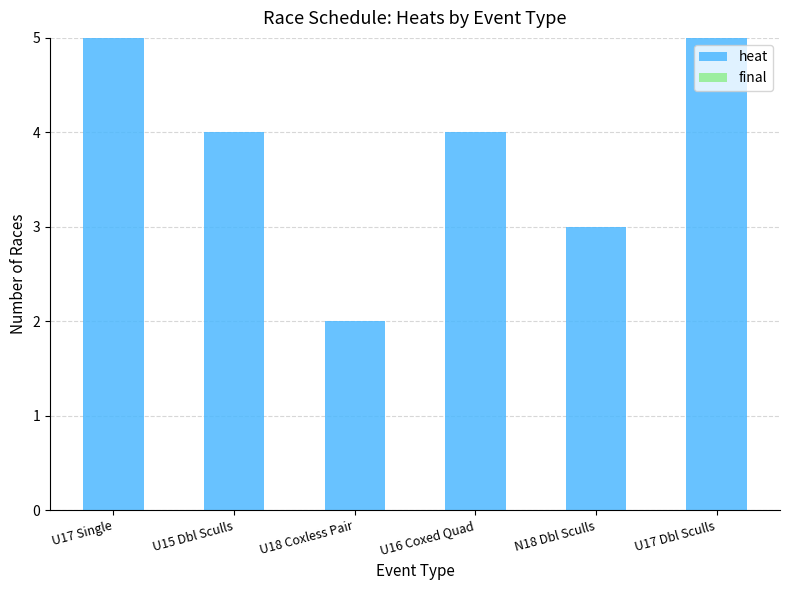

What is the label of the 3rd bar from the left?

U18 Coxless Pair